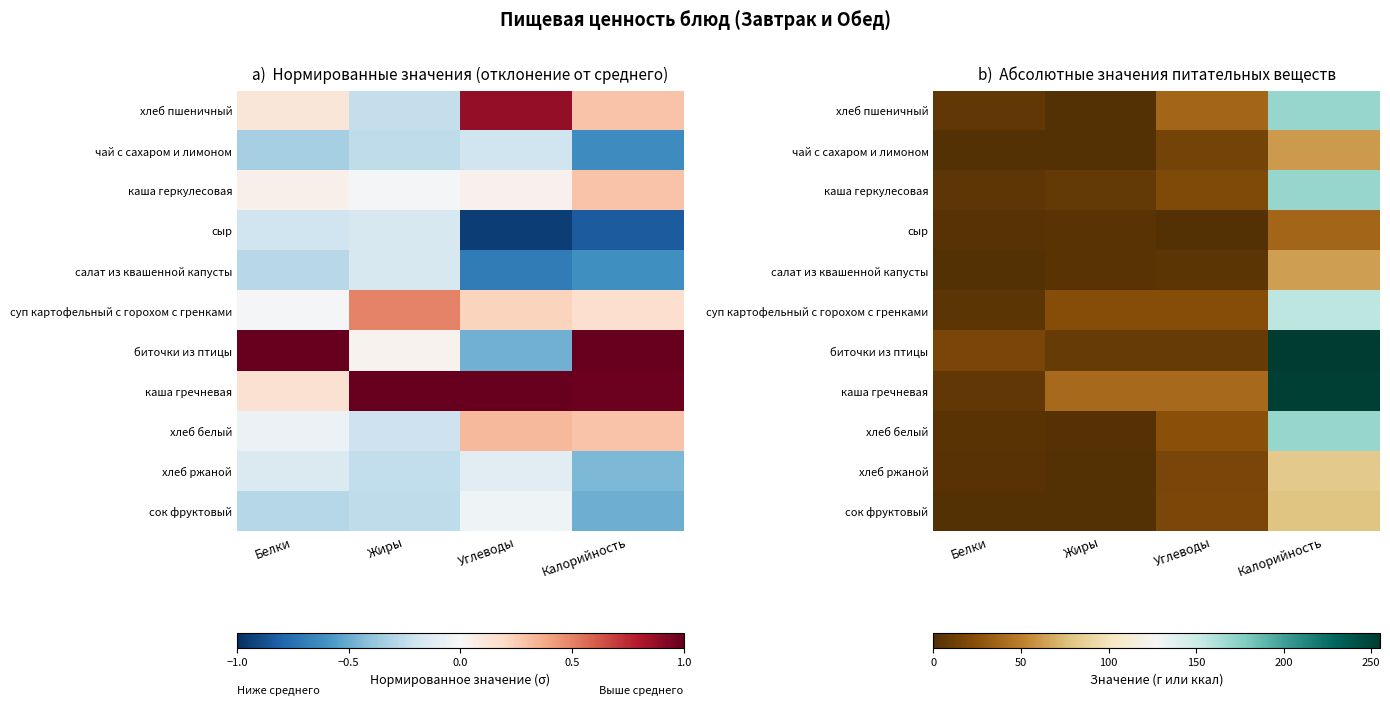

How many data points in хлеб ржаной are less than 16?

2